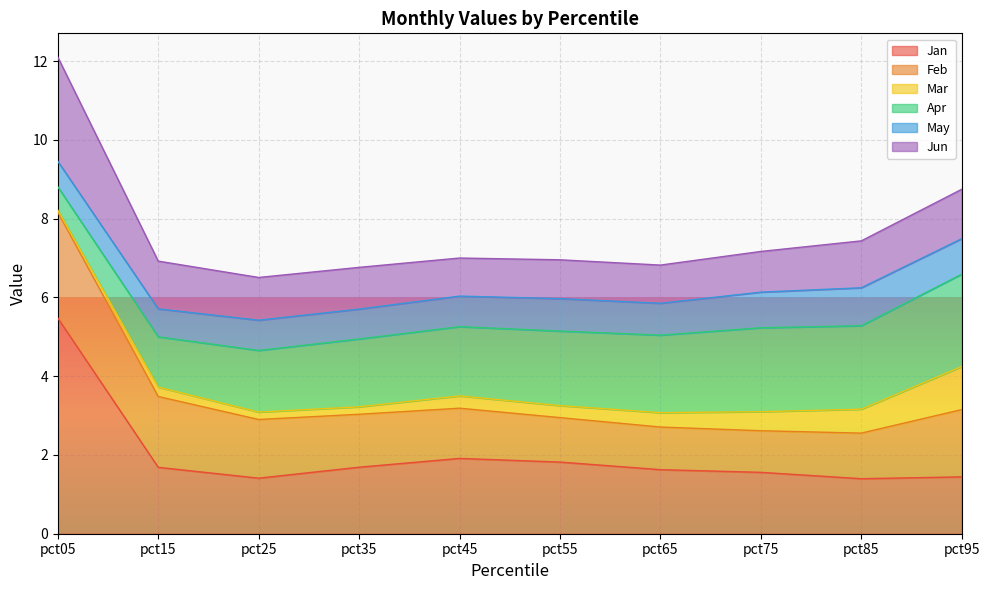

How many interior local peaks does the Apr series have?

1